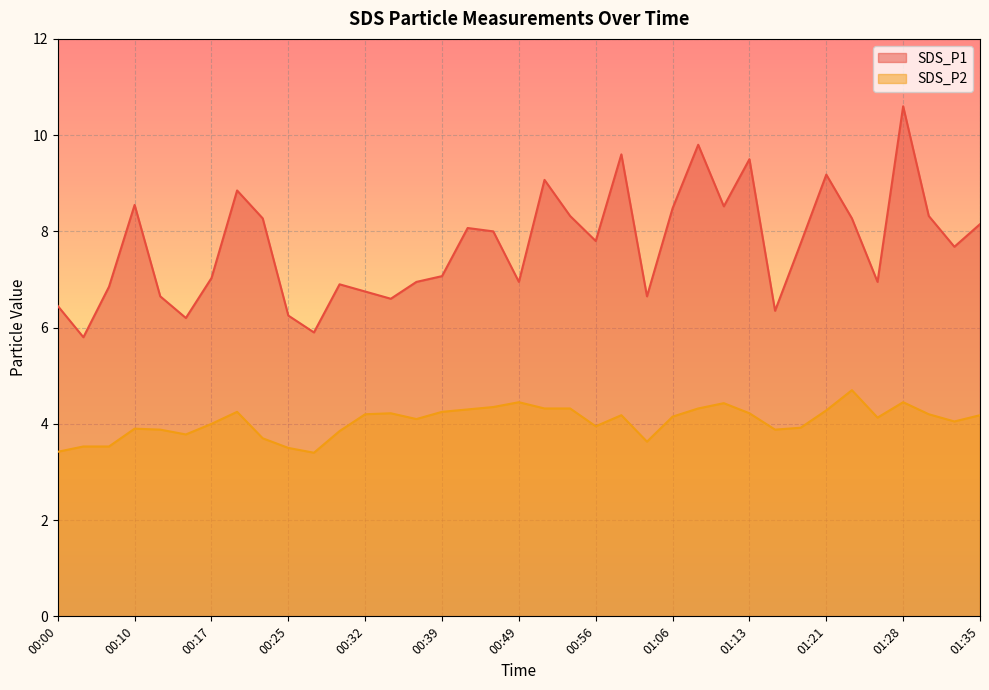

Between 00:10 and 00:30, which is larger?

00:10